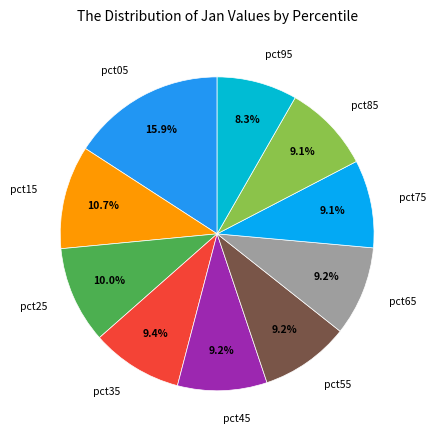

What percentage is the pct55 slice, to the nearest percent?

9%